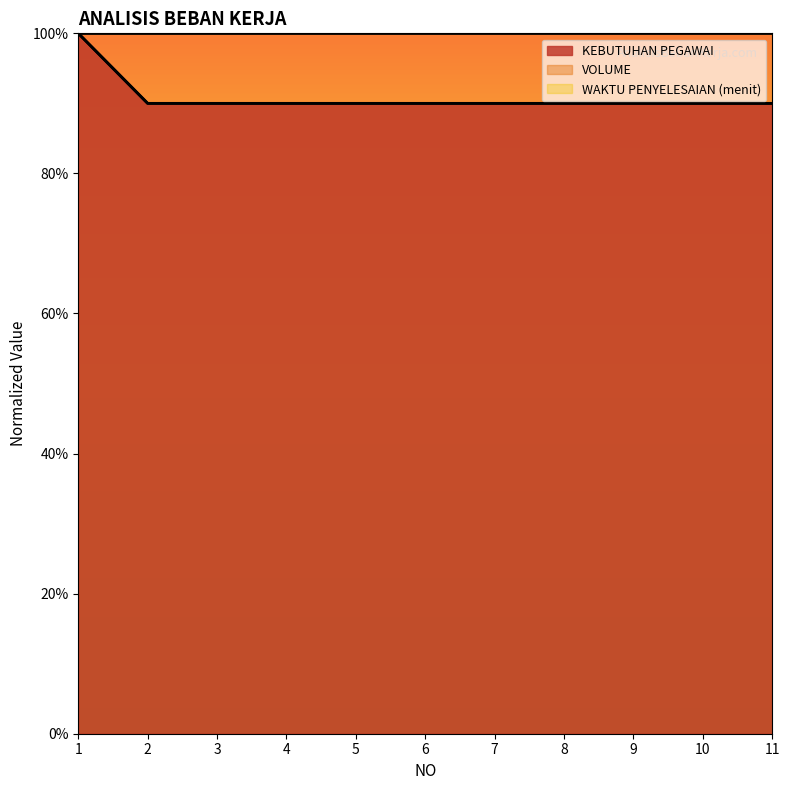

Which series has the largest total across all categories?

KEBUTUHAN PEGAWAI